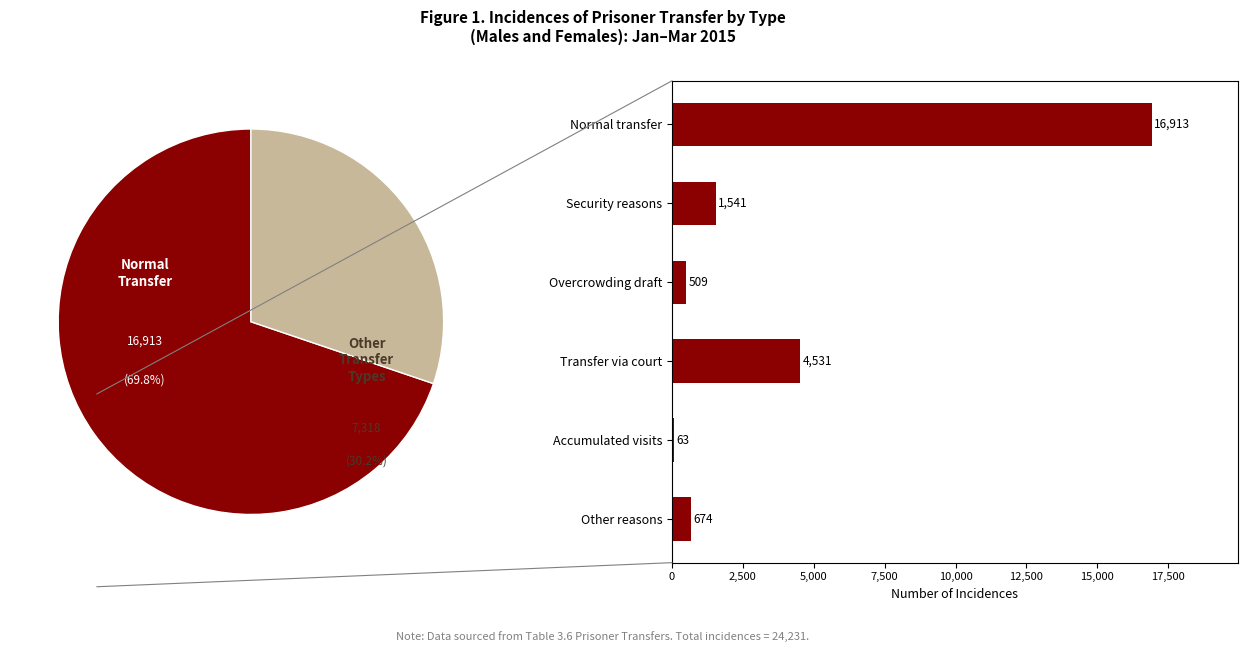

Is the sum of Overcrowding draft and Normal transfer greater than half?

Yes